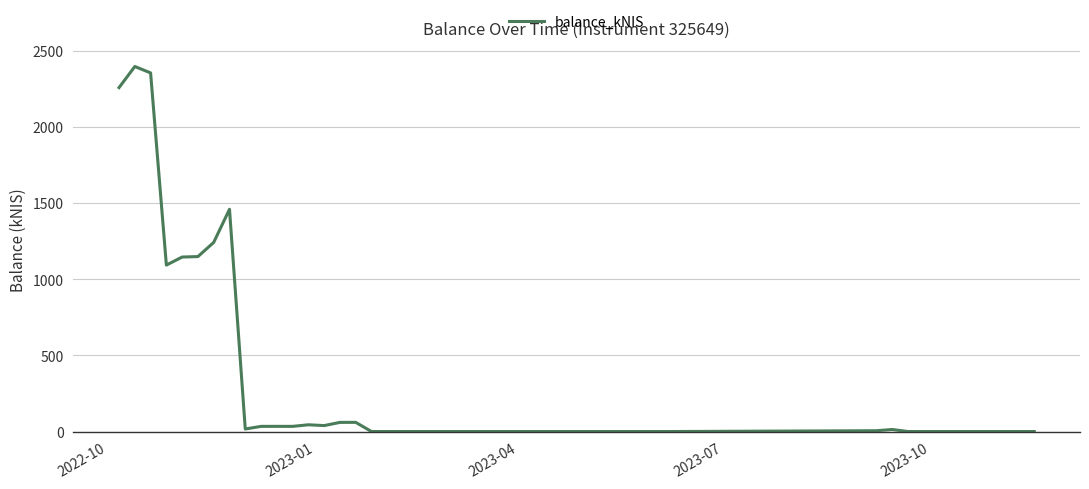

What is the maximum value shown in the chart?

2397.2